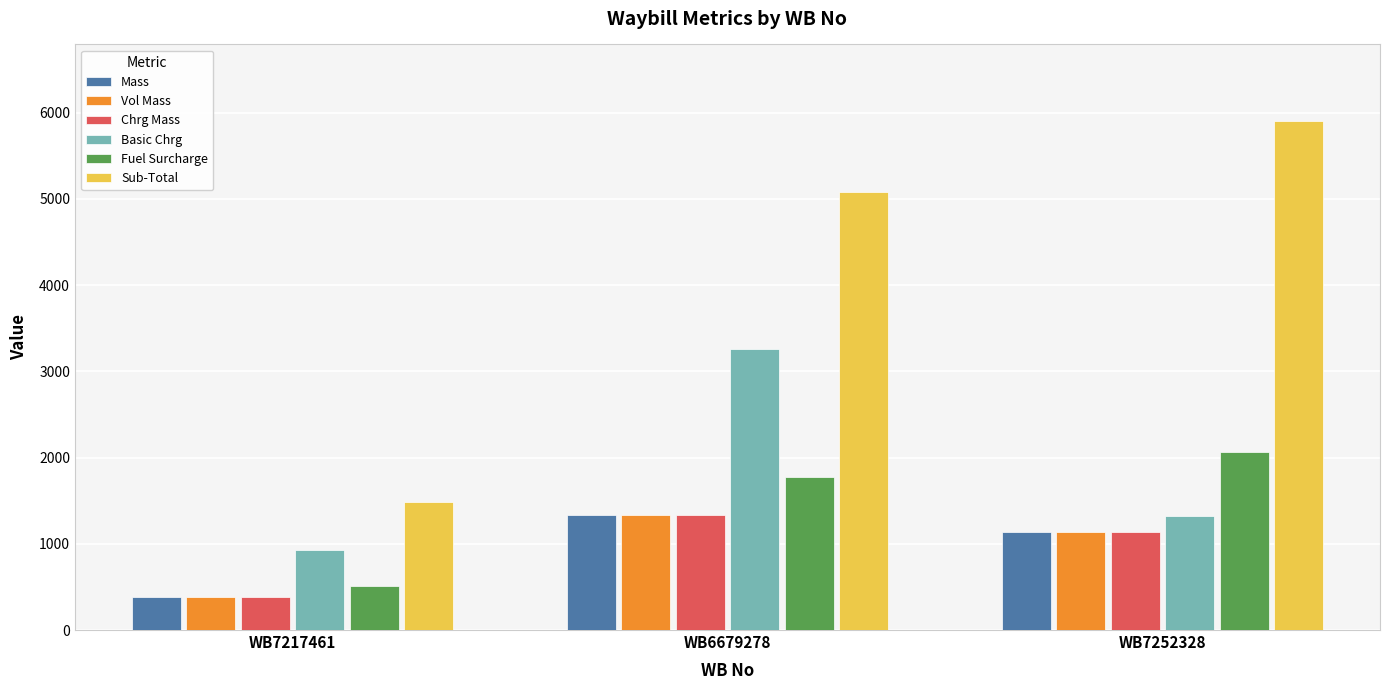

At which category is the sum across all series the highest?

WB6679278